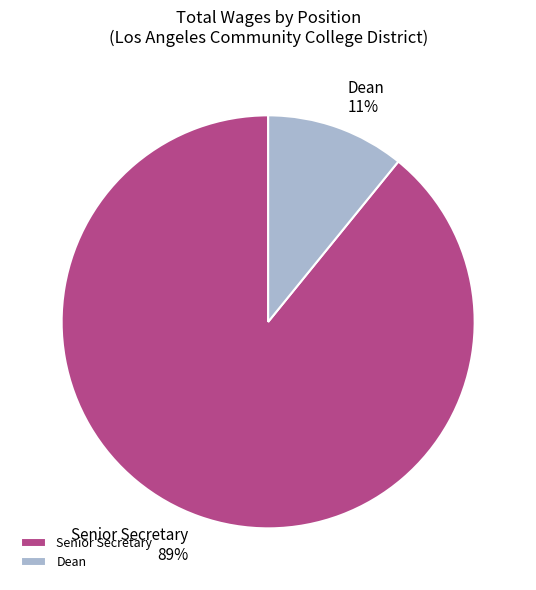

True or false: Dean accounts for 11% of the total.

True